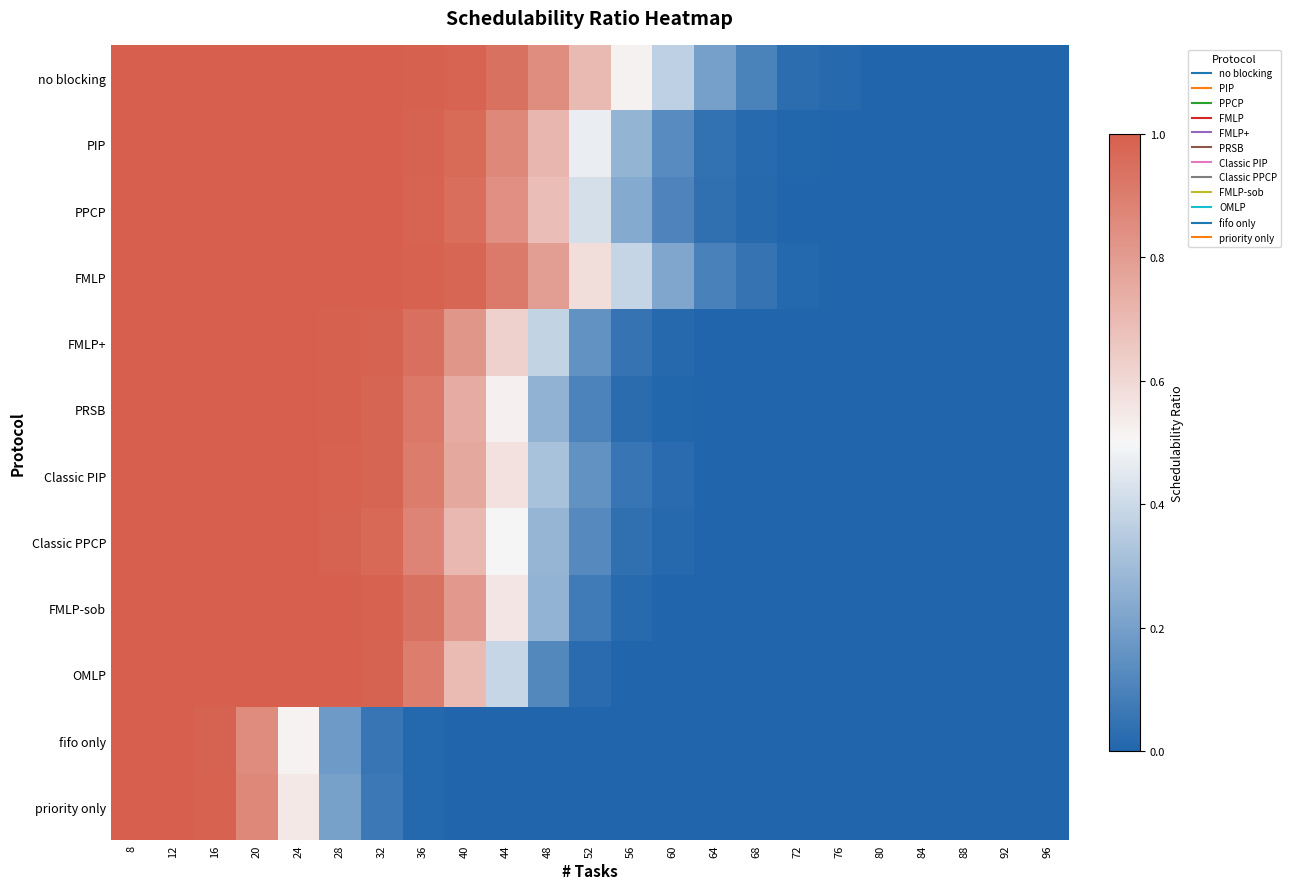

Rank the series at 88 from highest to lowest value.

no blocking, PIP, PPCP, FMLP, FMLP+, PRSB, Classic PIP, Classic PPCP, FMLP-sob, OMLP, fifo only, priority only